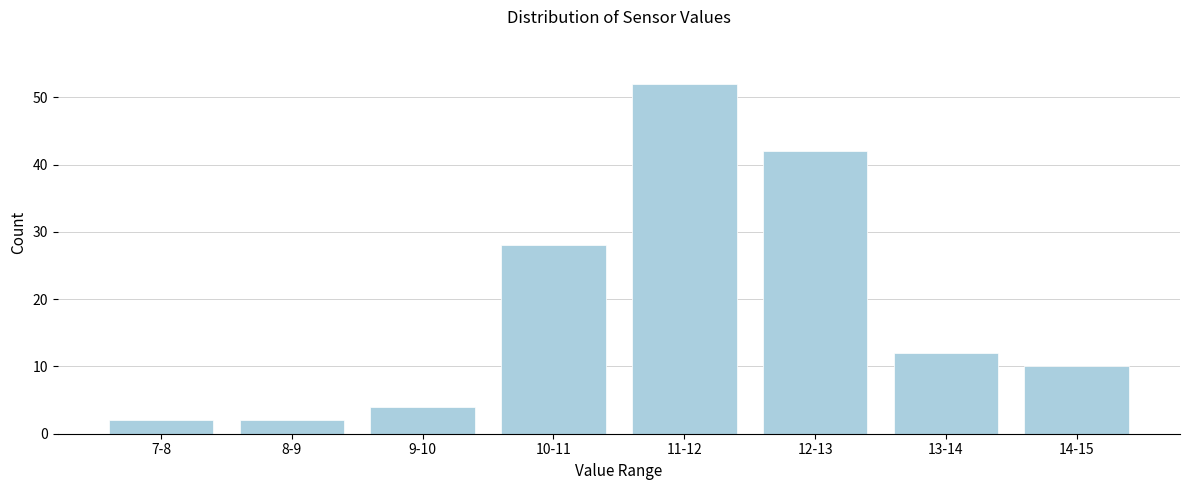

Reading left to right, list all the values displayed in this chart.

7-8=2	8-9=2	9-10=4	10-11=28	11-12=52	12-13=42	13-14=12	14-15=10